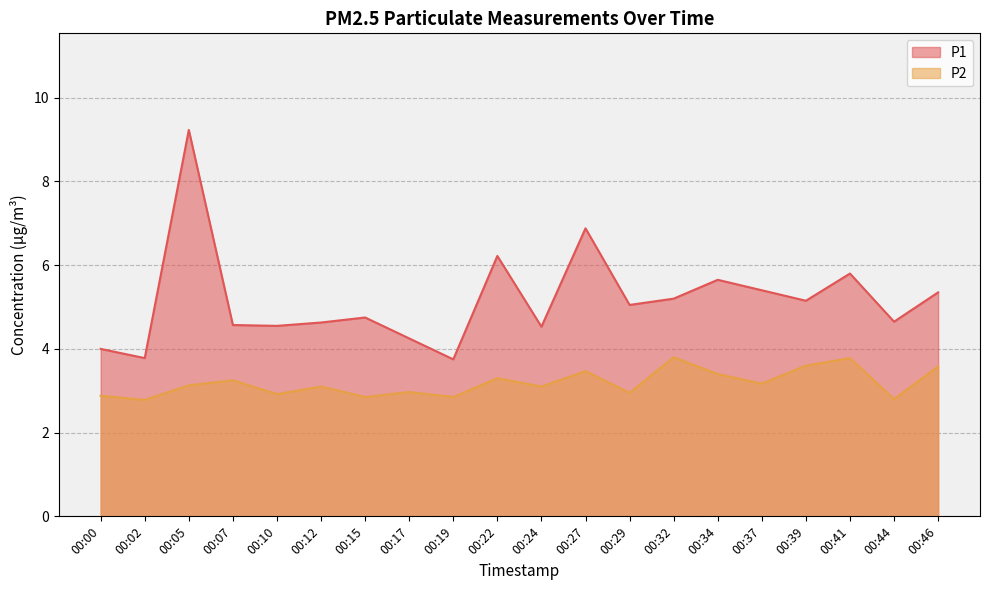

Where is the first local minimum for P1?

00:02